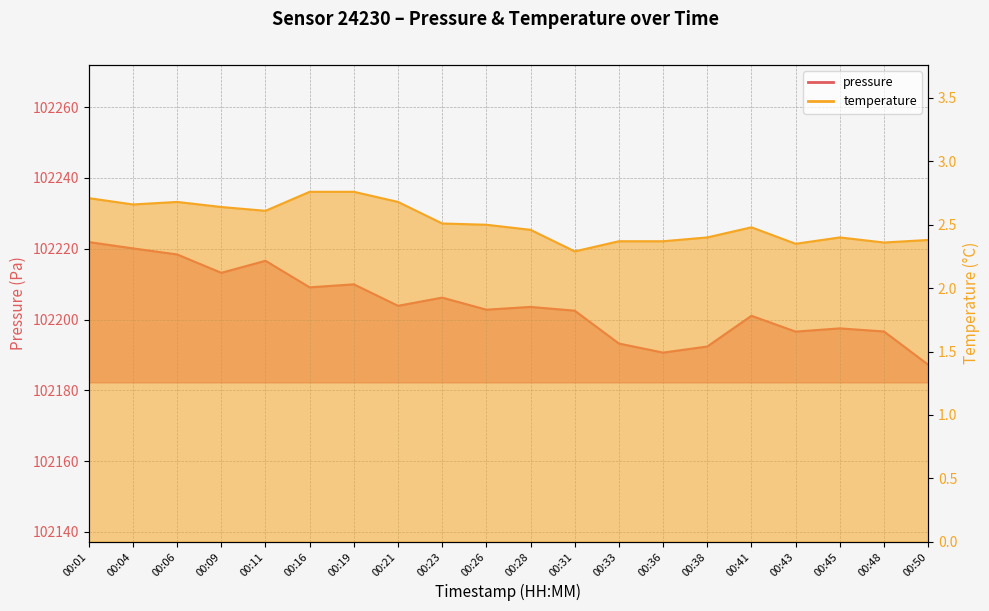

Between 00:33 and 00:45, which series saw the biggest shift?

pressure